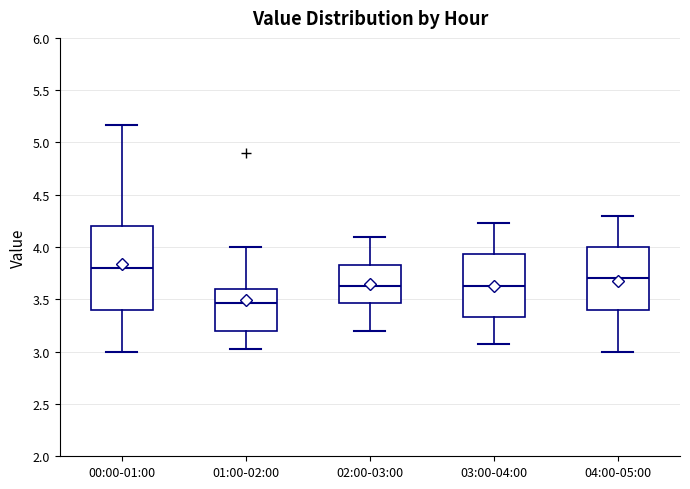

Which box's median line is the lowest?

01:00-02:00